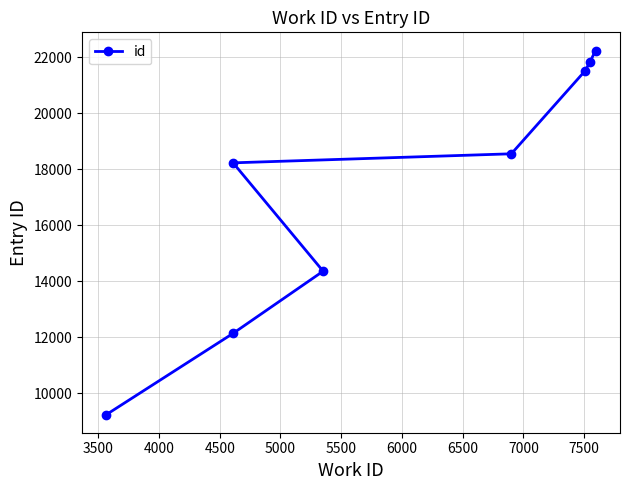

What is the average value?

17258